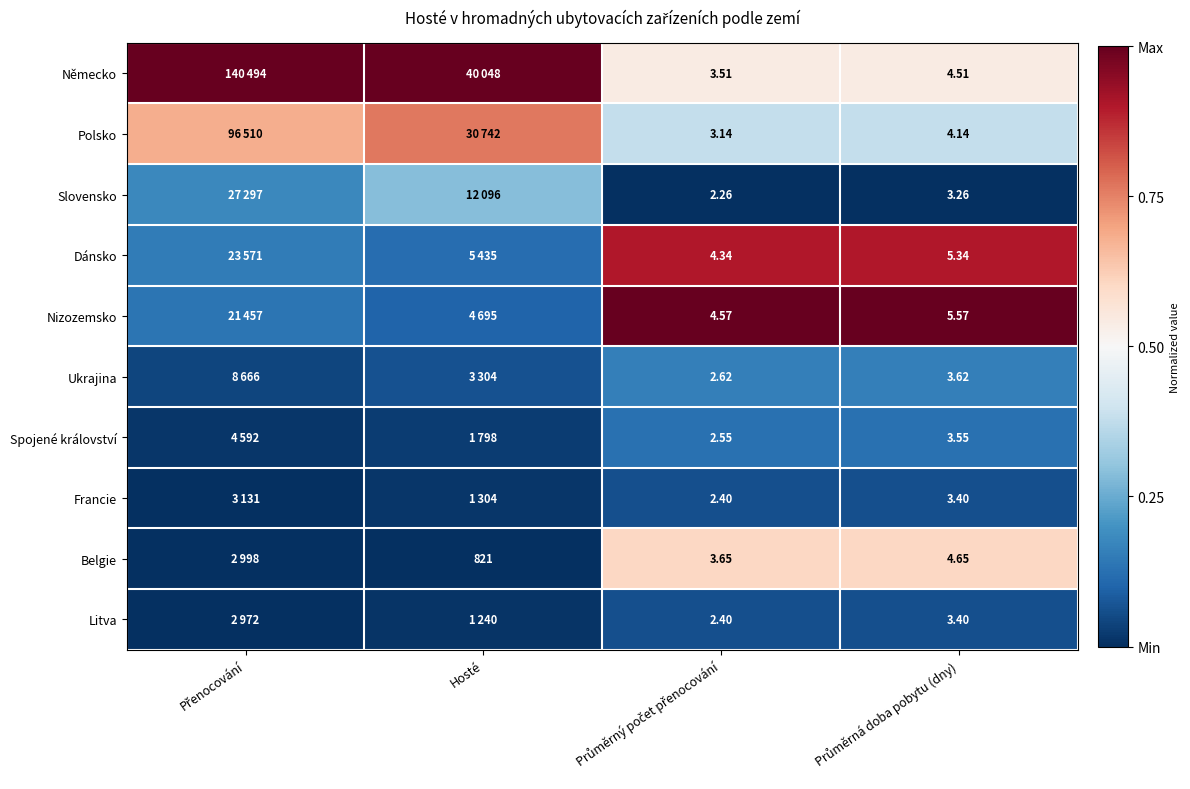

How many distinct data groups are displayed?

10